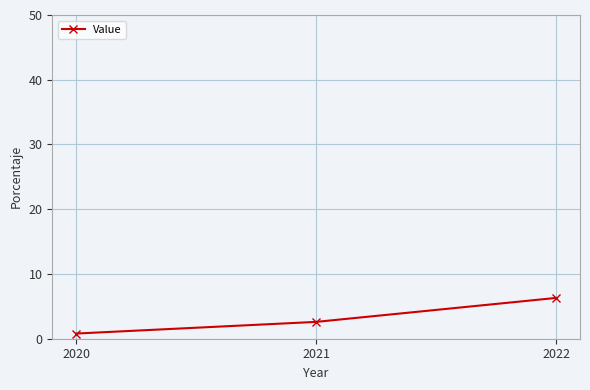

What is the smallest value displayed?

0.8